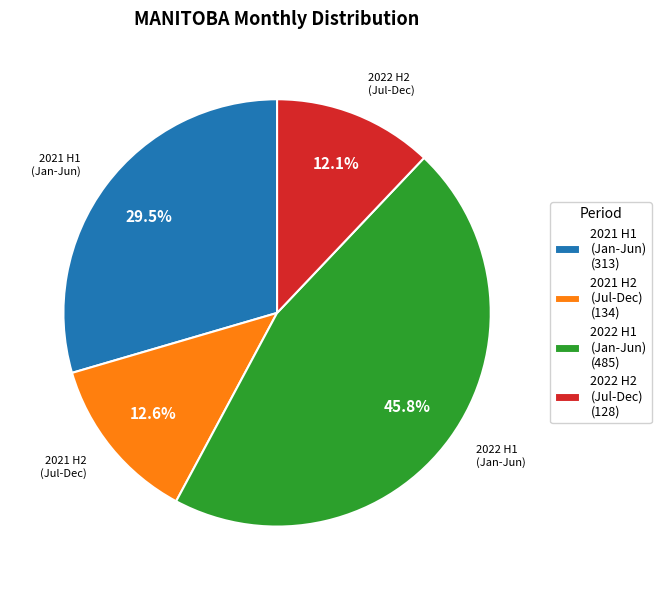

Between 2022 H1 (Jan-Jun) (485) and 2021 H2 (Jul-Dec) (134), which is larger?

2022 H1 (Jan-Jun) (485)